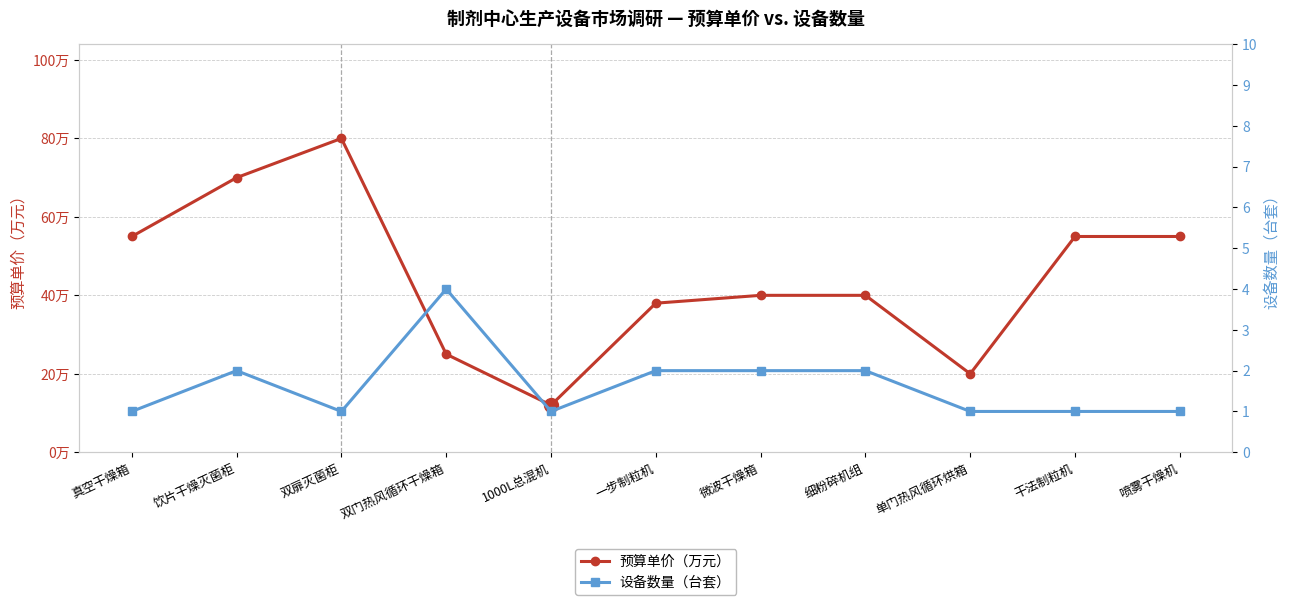

What are all the series names shown in the legend?

预算单价（万元）, 设备数量（台套）